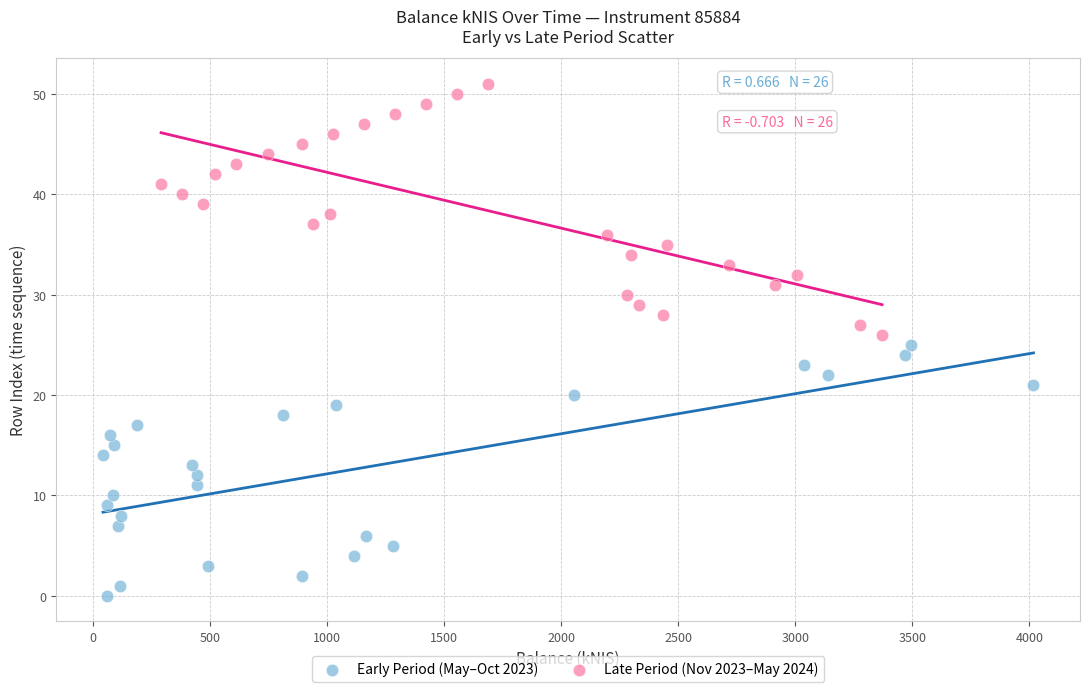

Which series contains the lowest Y value?

Early Period (May–Oct 2023)